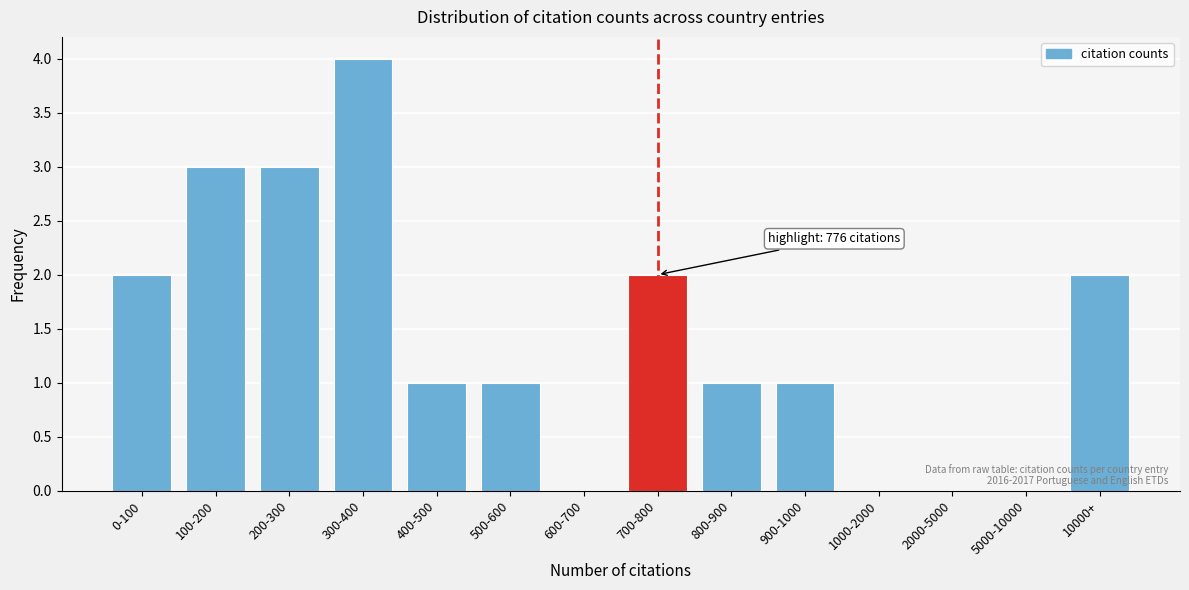

Reading left to right, list all the values displayed in this chart.

0-100=2	100-200=3	200-300=3	300-400=4	400-500=1	500-600=1	600-700=0	700-800=2	800-900=1	900-1000=1	1000-2000=0	2000-5000=0	5000-10000=0	10000+=2